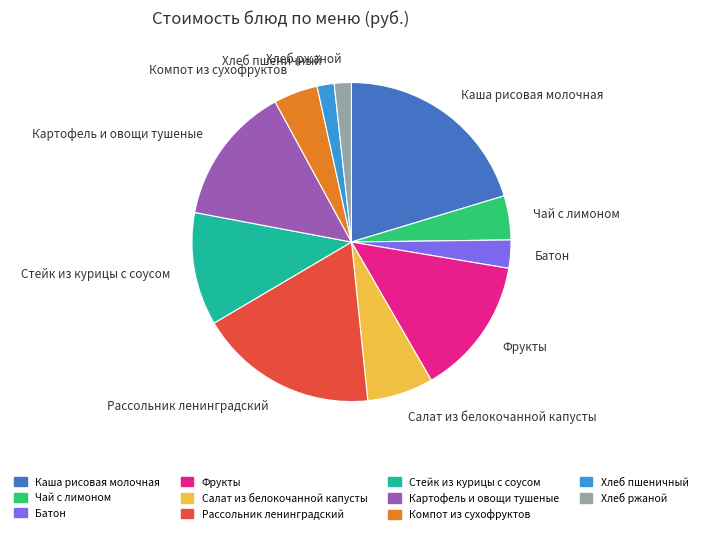

Which category has the biggest portion of the pie?

Каша рисовая молочная